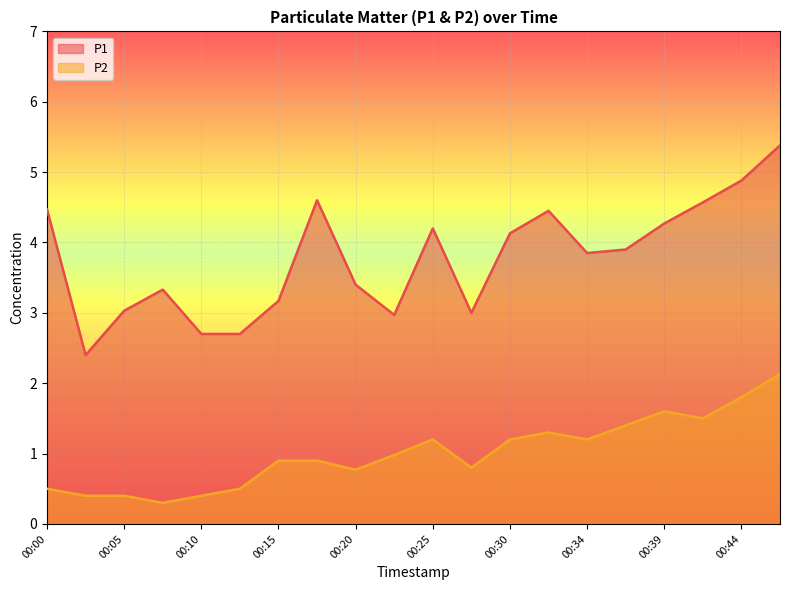

Where is P2 nearest to the value 1?

00:22